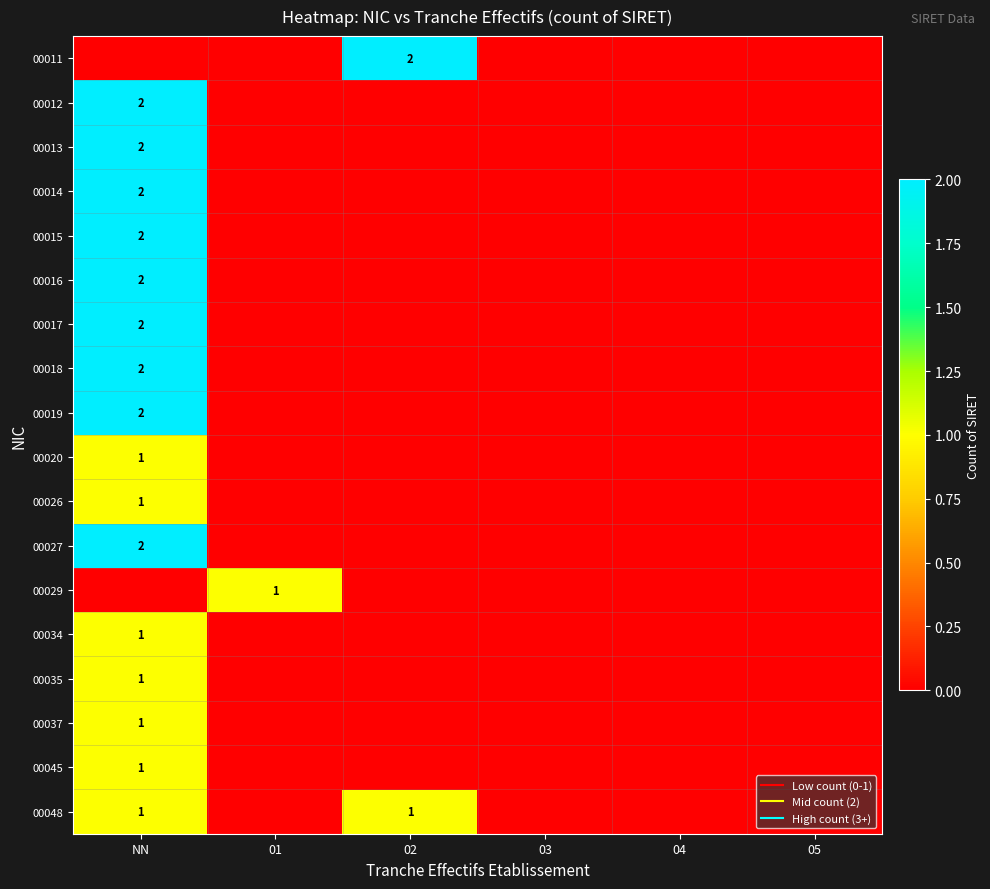

The value of 00017 at 01 is -1. True or false?

False